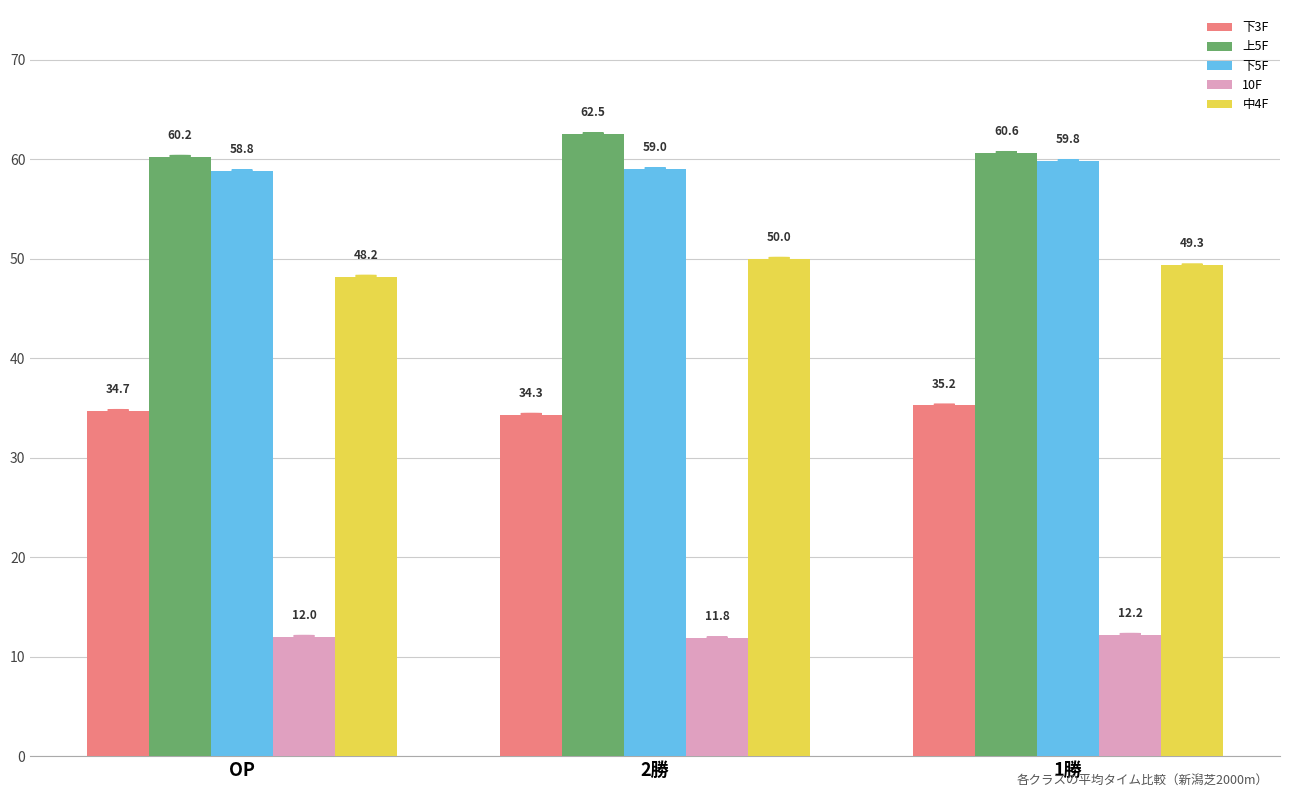

What is the value of the 10F bar at the 1st from the left?

12.0